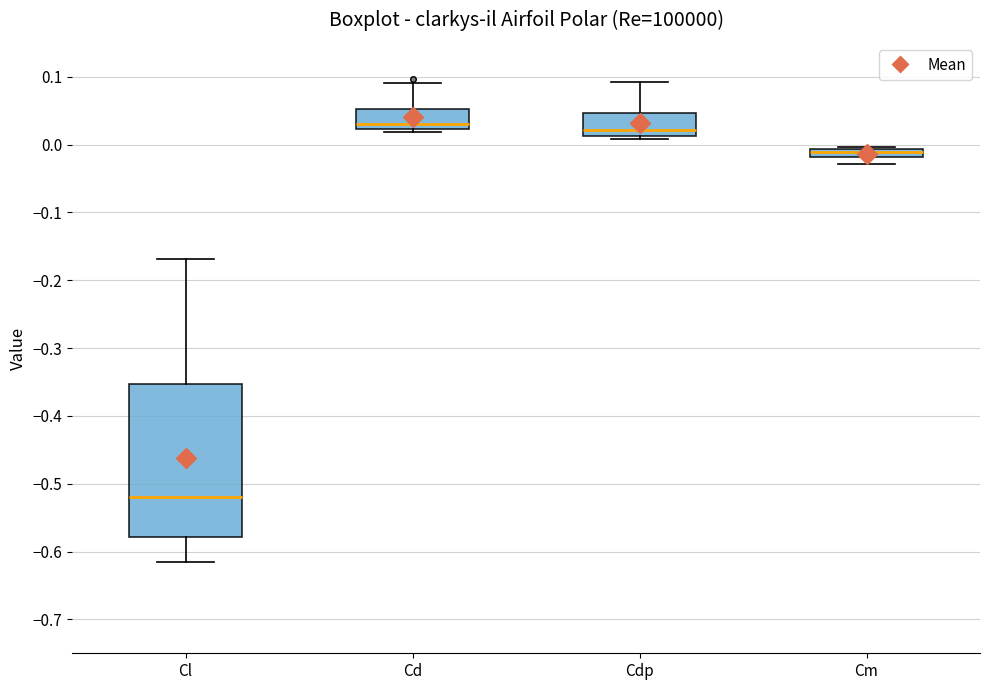

Where is the lower edge of the box for Cm on the y-axis? The values are not printed on the chart, so give them approximately, as read against the axis.

-0.02